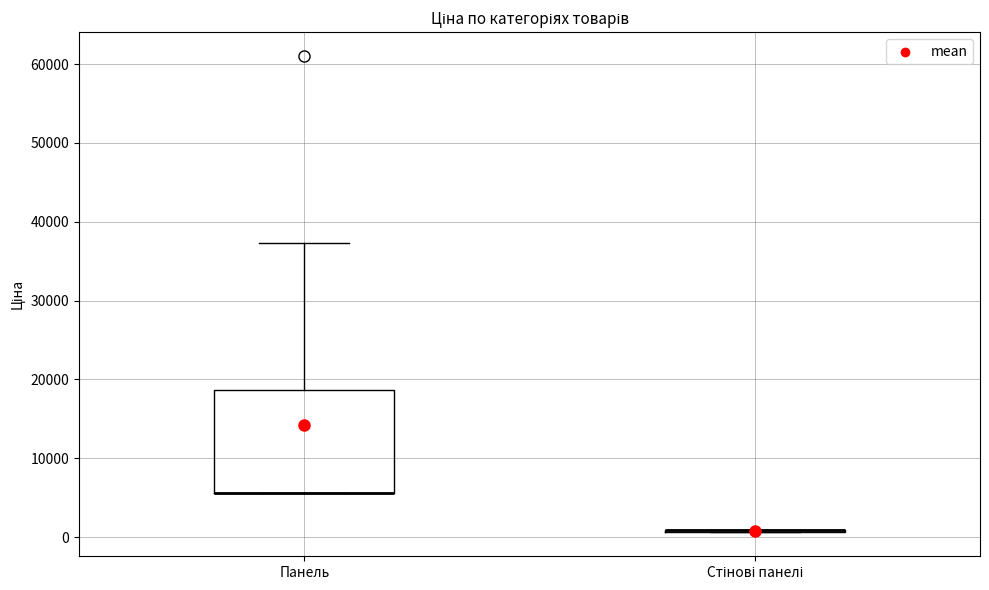

Reading left to right, read every box against the y-axis: the position of its median line, the range the box covers, and the ends of its whiskers. The values are not printed on the chart, so give them approximately, as read against the axis.

Панель: median 6000 (drawn on the box's lower edge), box 6000 to 19000, whiskers 6000 to 37000
Стінові панелі: box collapsed to a line at 1000, whiskers 1000 to 1000